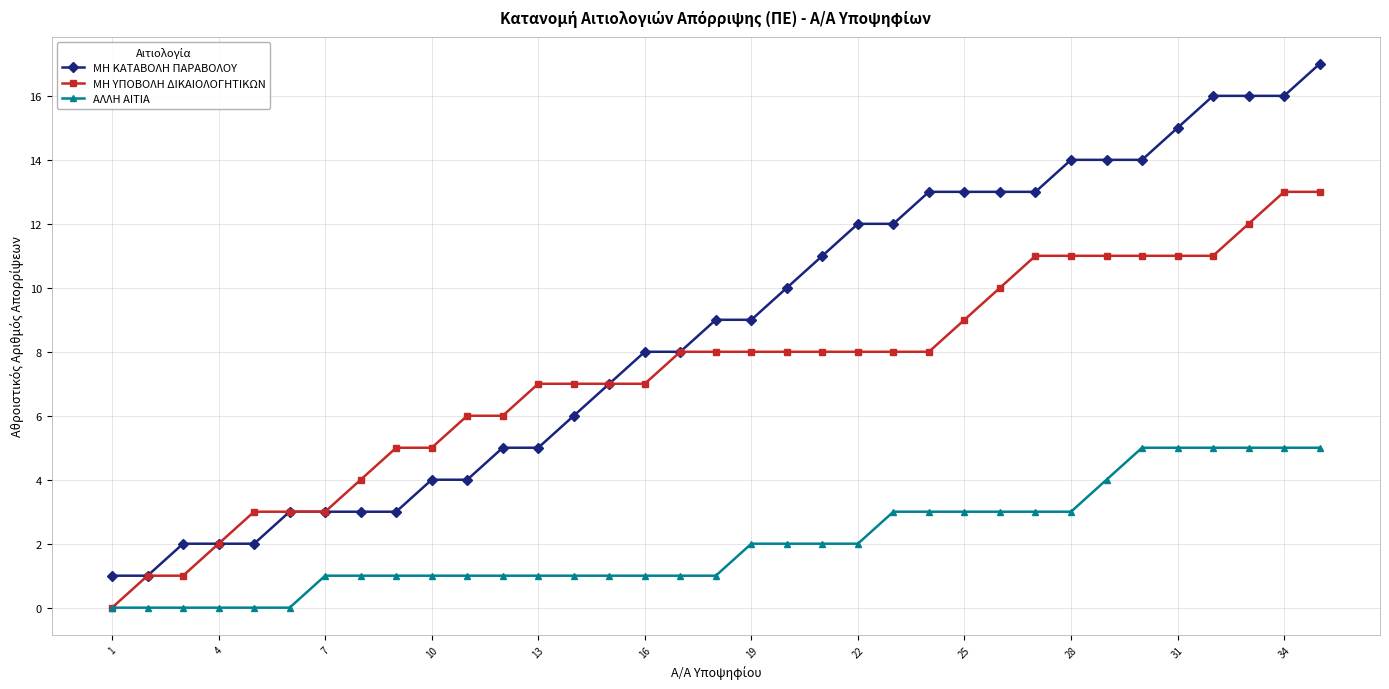

How many values in the ΜΗ ΚΑΤΑΒΟΛΗ ΠΑΡΑΒΟΛΟΥ series are below 9?

17